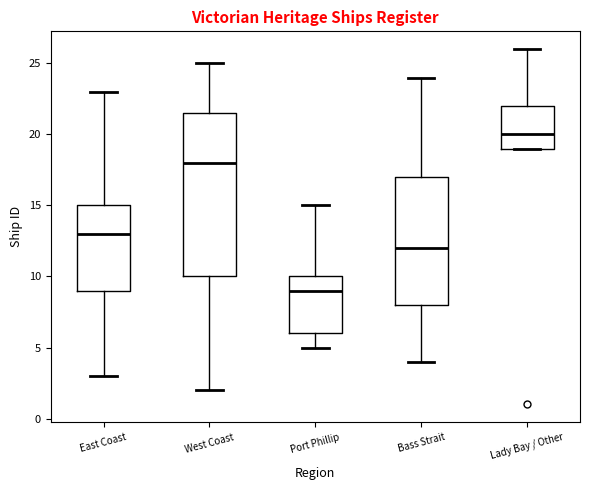

Comparing the boxes themselves (not the whiskers), which one is the tallest?

West Coast